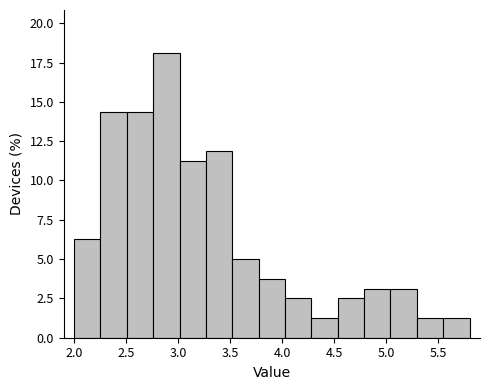

Which range on the x-axis has the tallest bar?

2.75 to 3.00